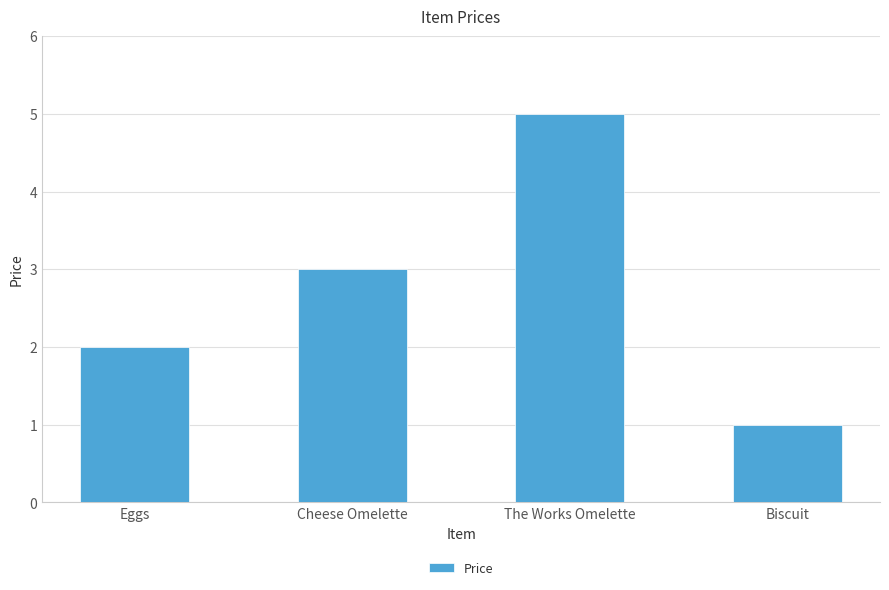

Count the number of categories in the chart.

4